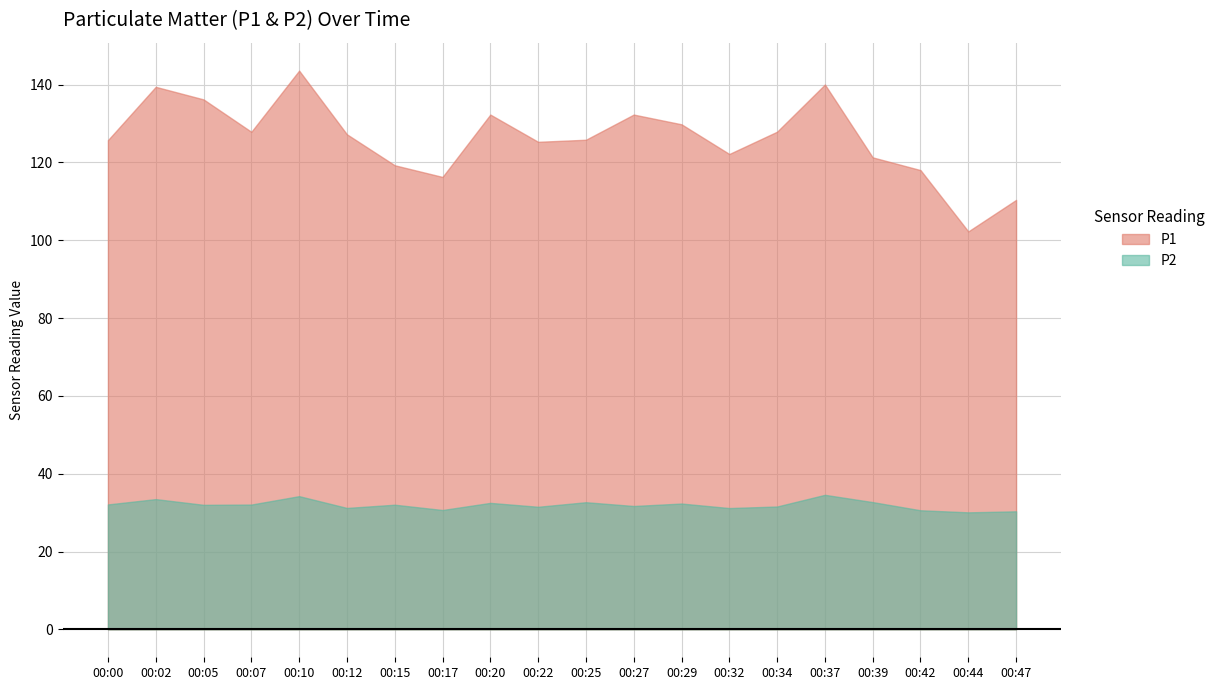

What is the spread (max minus min) of values at 00:10?

109.4